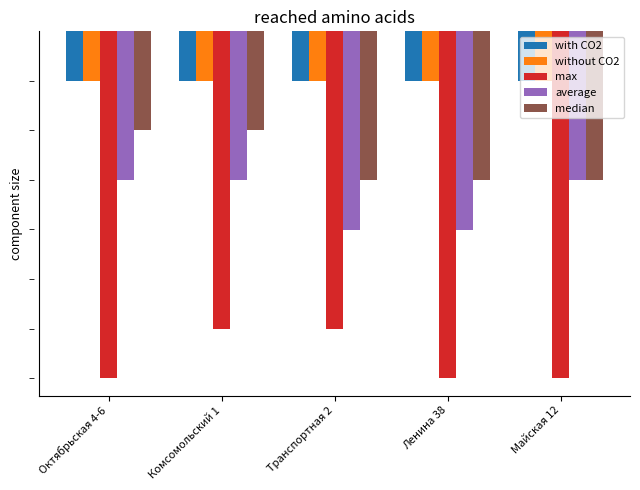

What are all the series names shown in the legend?

with CO2, without CO2, max, average, median